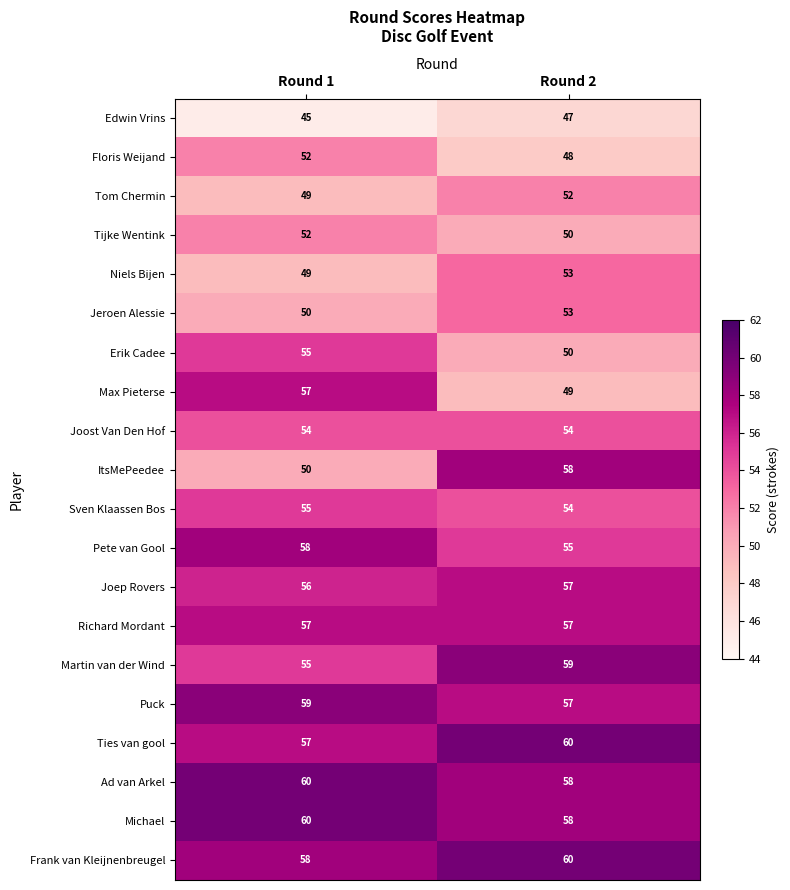

List the labels in order of Martin van der Wind value, smallest first.

Round 1, Round 2